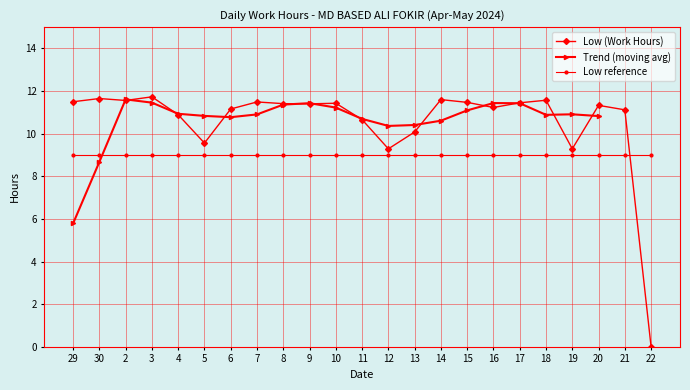

What is the maximum value for Trend (moving avg)?

11.6